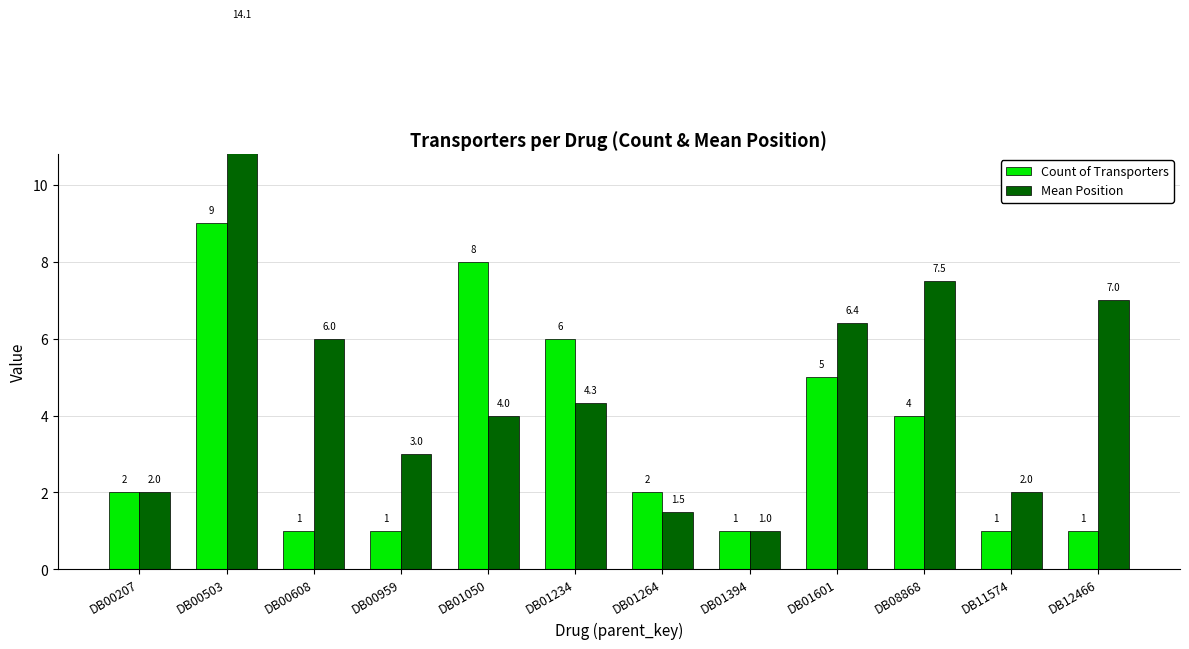

At which label does Count of Transporters reach its peak?

DB00503